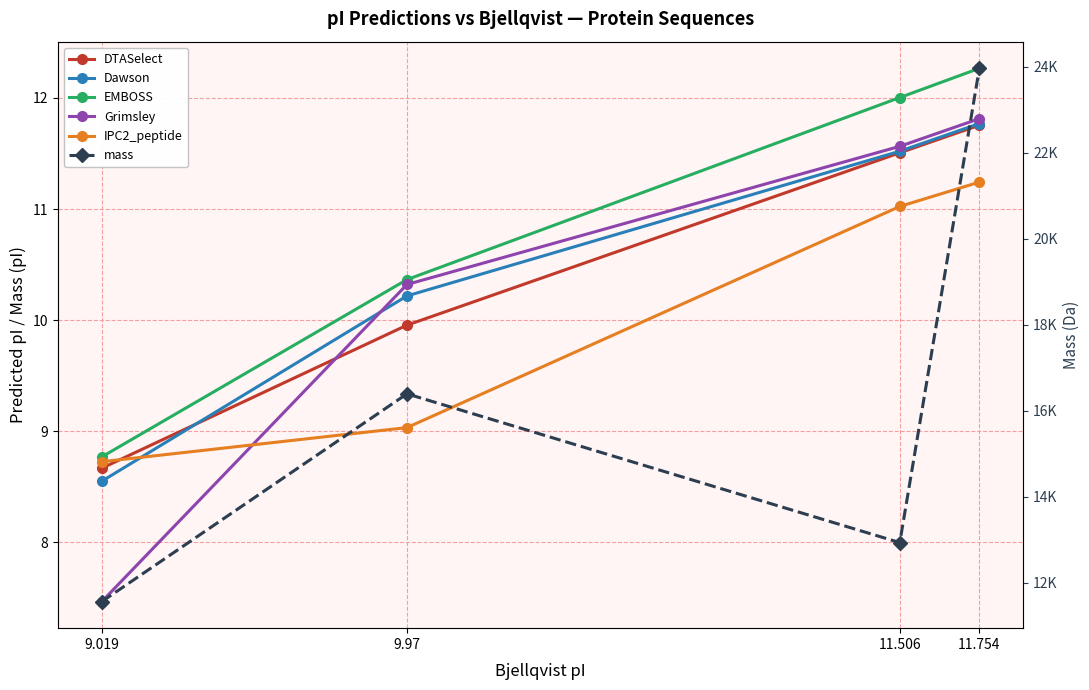

Reading left to right, extract all data points from this chart.

DTASelect: 9.019=8.7	9.97=10.0	11.506=11.5	11.754=11.8
Dawson: 9.019=8.6	9.97=10.2	11.506=11.5	11.754=11.8
EMBOSS: 9.019=8.8	9.97=10.4	11.506=12.0	11.754=12.3
Grimsley: 9.019=7.5	9.97=10.3	11.506=11.6	11.754=11.8
IPC2_peptide: 9.019=8.7	9.97=9.0	11.506=11.0	11.754=11.2
mass: 9.019=11568.5	9.97=16394.2	11.506=12937.8	11.754=23958.0